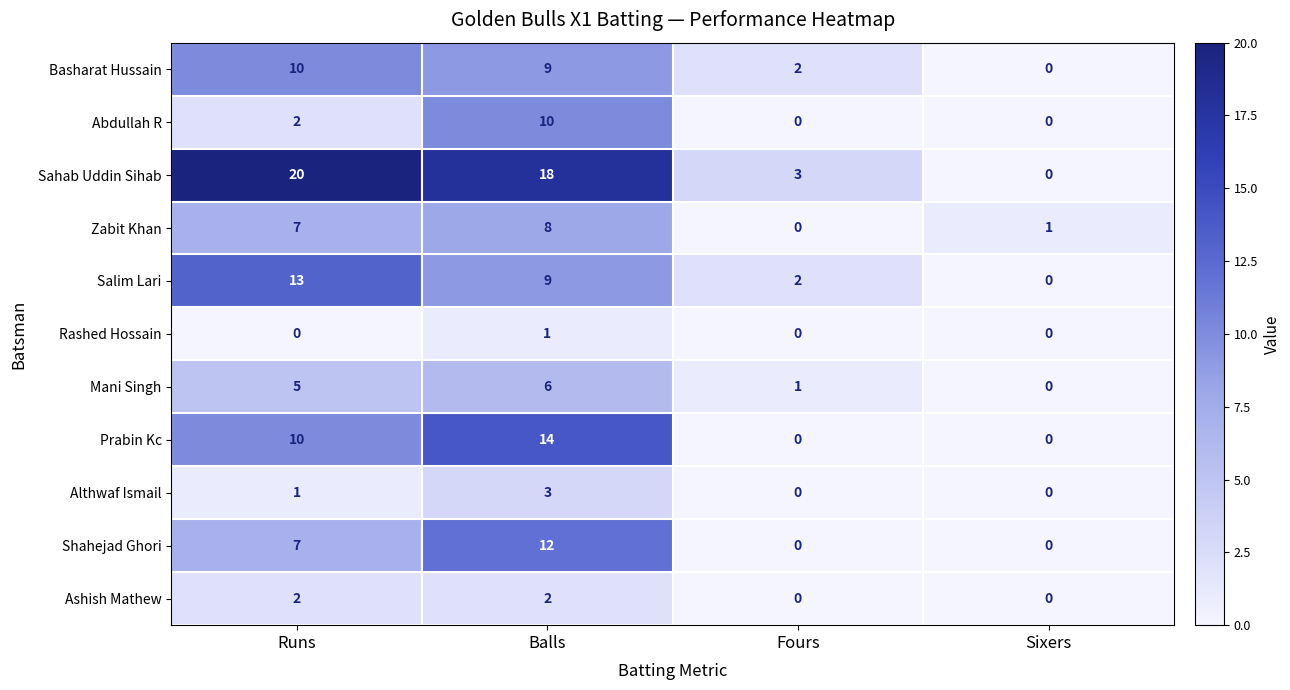

Which series has the largest total across all categories?

Sahab Uddin Sihab